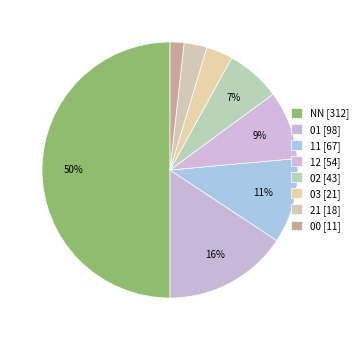

What percentage is the 21 slice, to the nearest percent?

3%